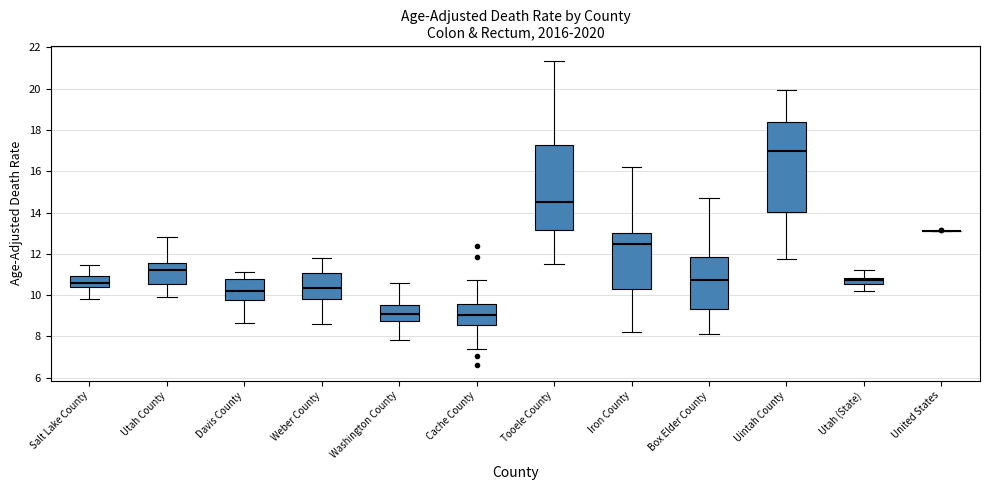

Where is the upper edge of the box for Tooele County on the y-axis? The values are not printed on the chart, so give them approximately, as read against the axis.

17.2